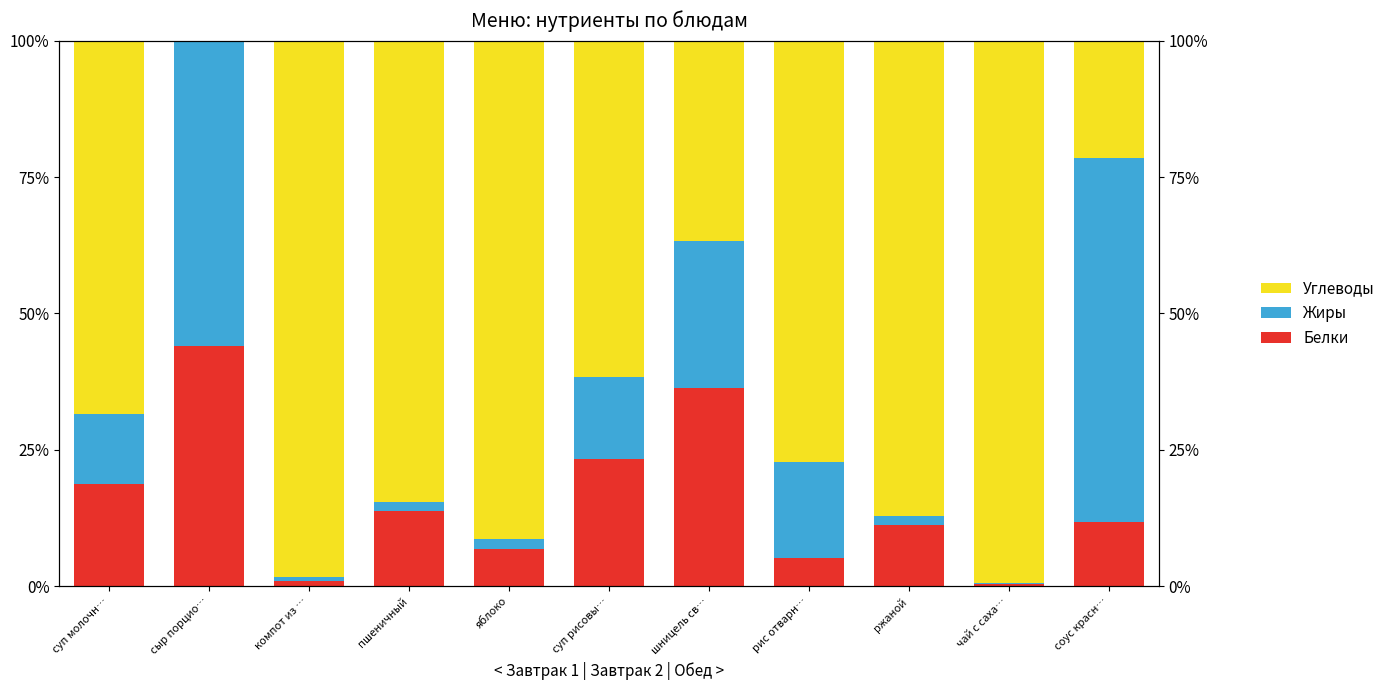

Which series has the largest total across all categories?

Углеводы